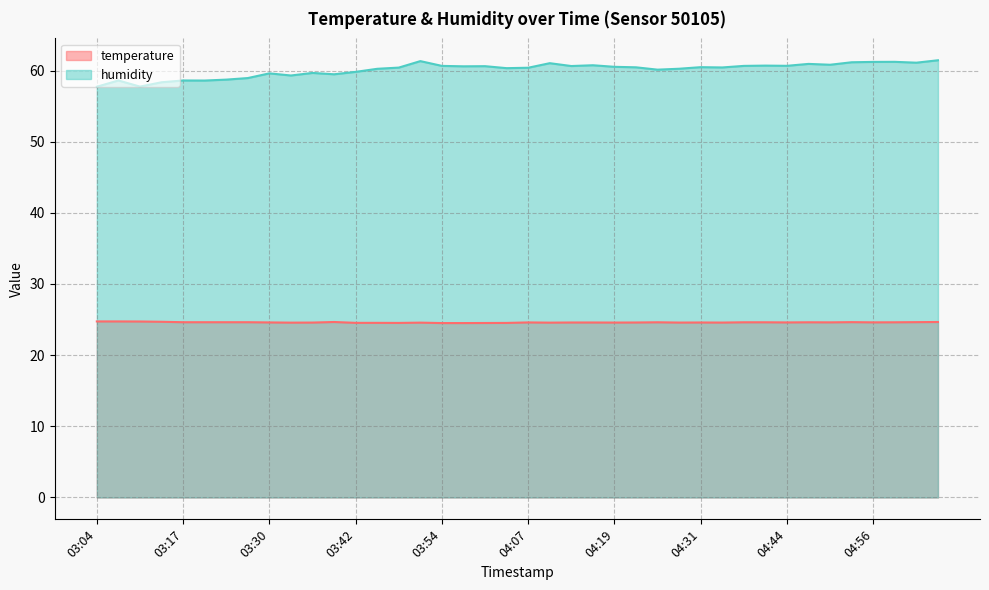

True or false: temperature has more than 1 points higher than both neighbors.

True